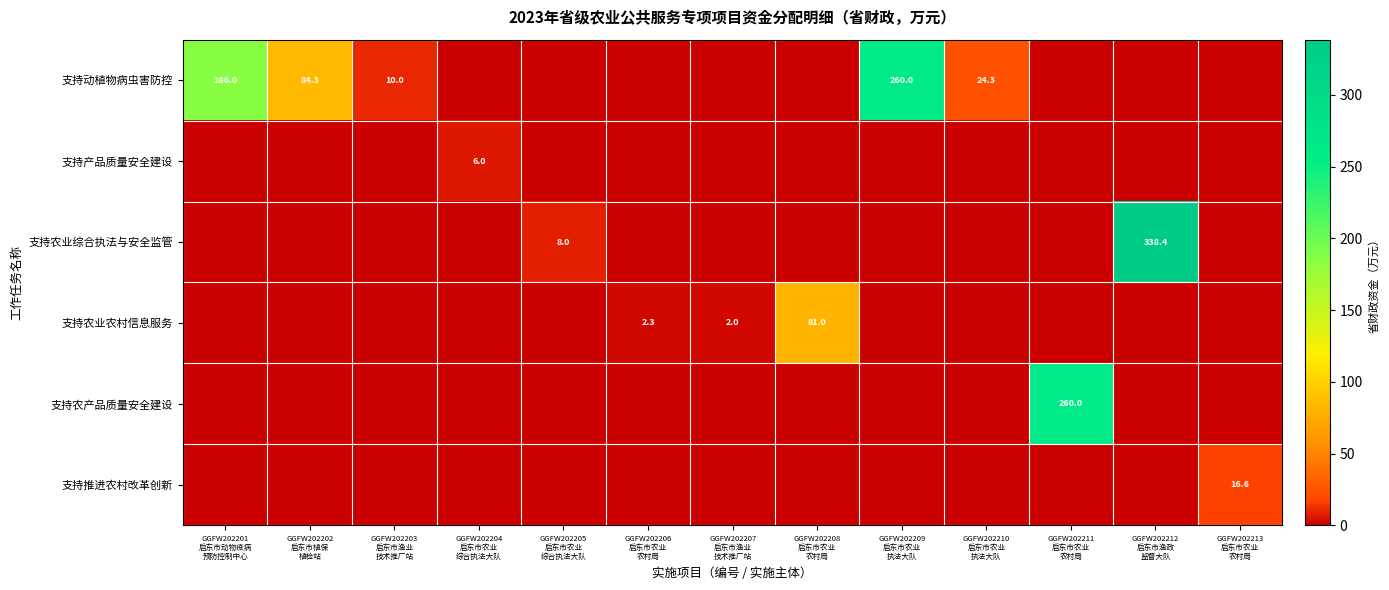

At which label is 支持农业综合执法与安全监管 closest to 169?

GGFW202205 启东市农业 综合执法大队